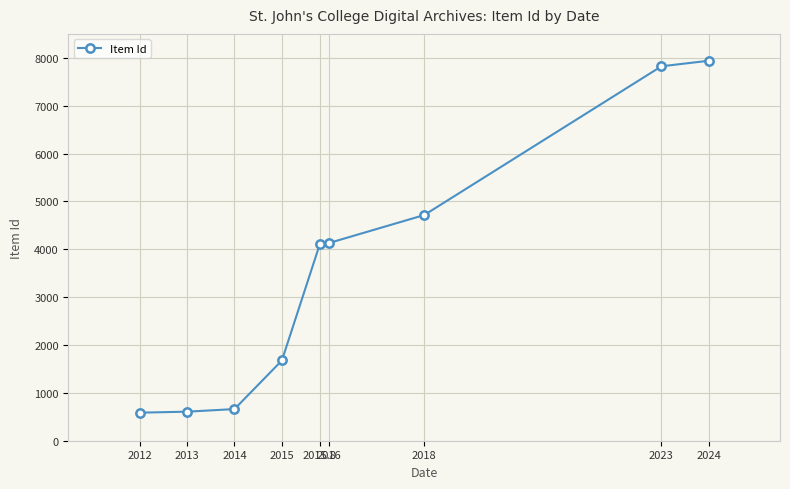

The value at 2015.8 is 4110. True or false?

True